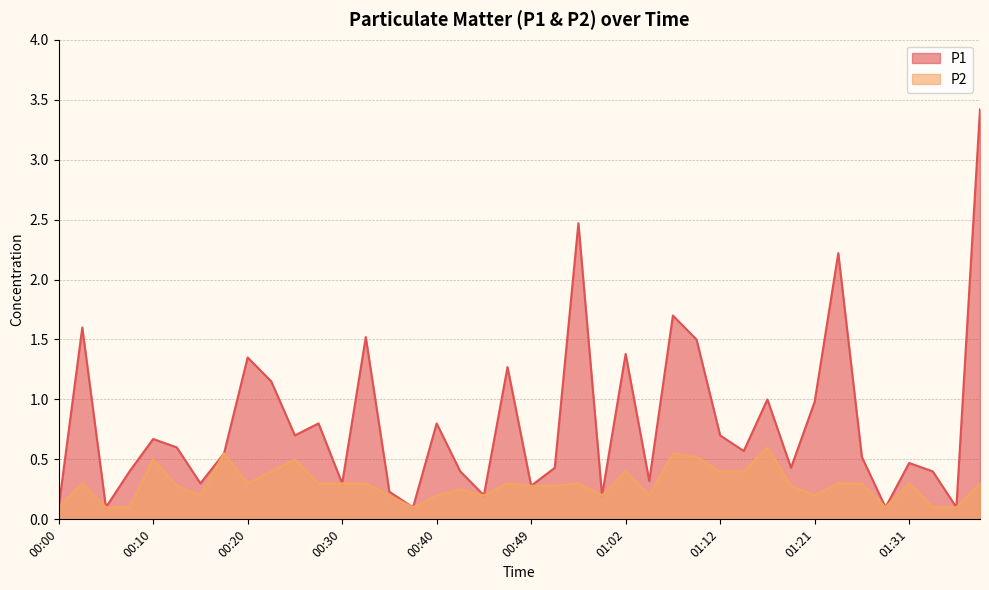

The value of P1 at 00:37 is 0.1. True or false?

False